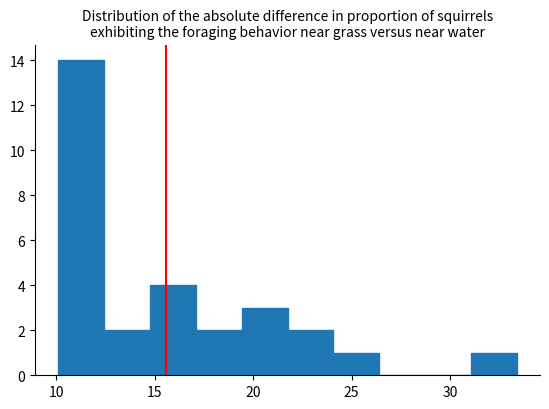

Reading left to right, list every bar in this chart as the range it spans on the x-axis followed by its height. Neither the bar edges nor the heights are printed on the chart, so give them approximately, as read against the axes.

10.0 to 12.5: 14
12.5 to 15.0: 2
15.0 to 17.0: 4
17.0 to 19.5: 2
19.5 to 22.0: 3
22.0 to 24.0: 2
24.0 to 26.5: 1
26.5 to 28.5: 0
28.5 to 31.0: 0
31.0 to 33.5: 1